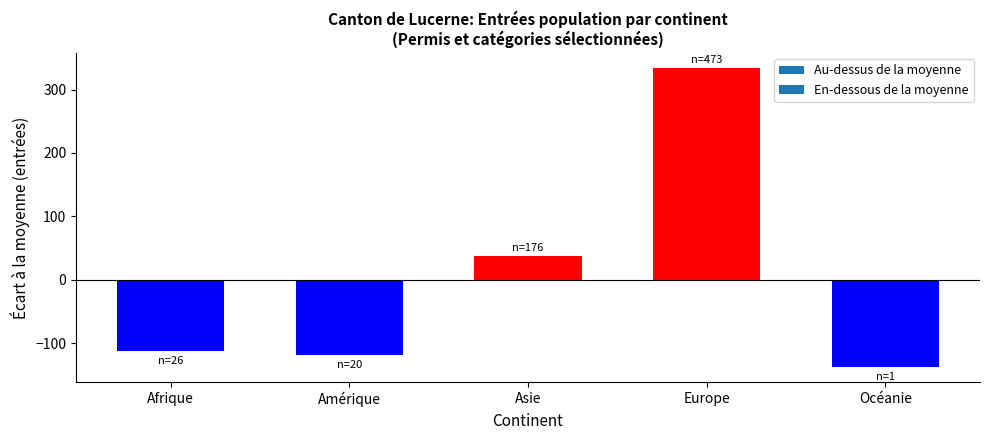

What is the smallest value displayed?

-138.2